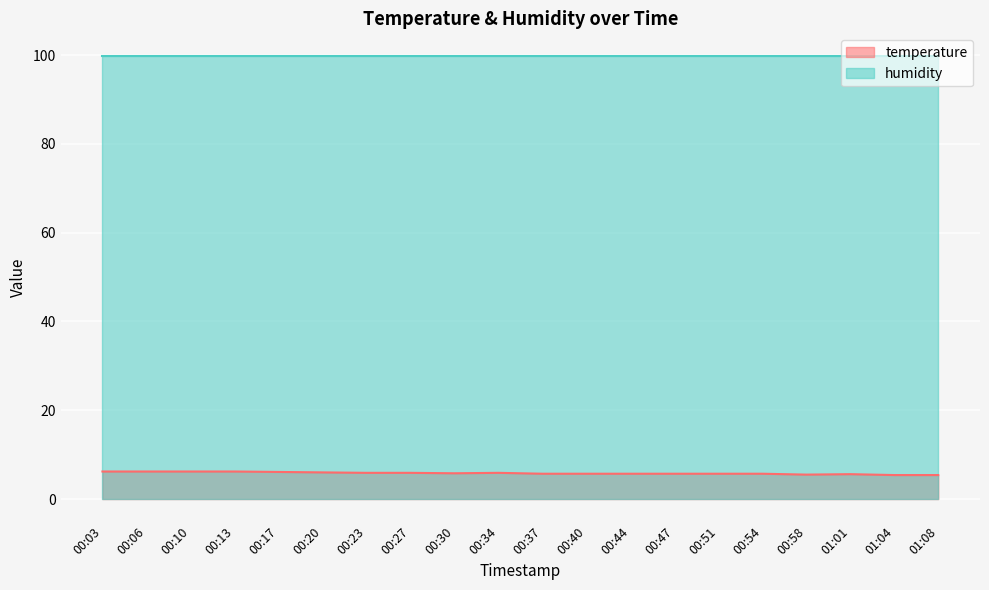

True or false: temperature has a value of 2.3 at 00:06.

False